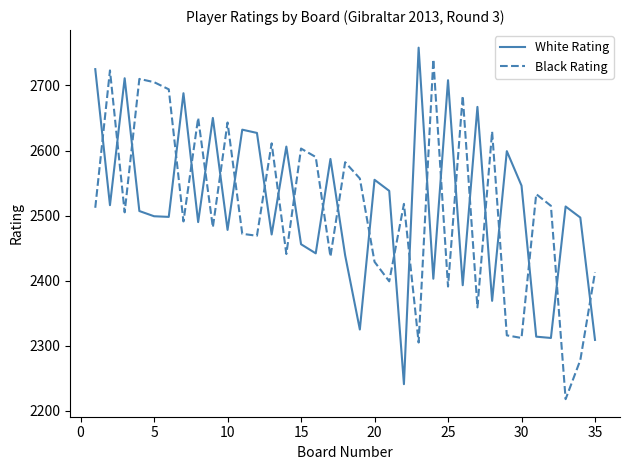

Is this an area chart (filled region under the line)?

No